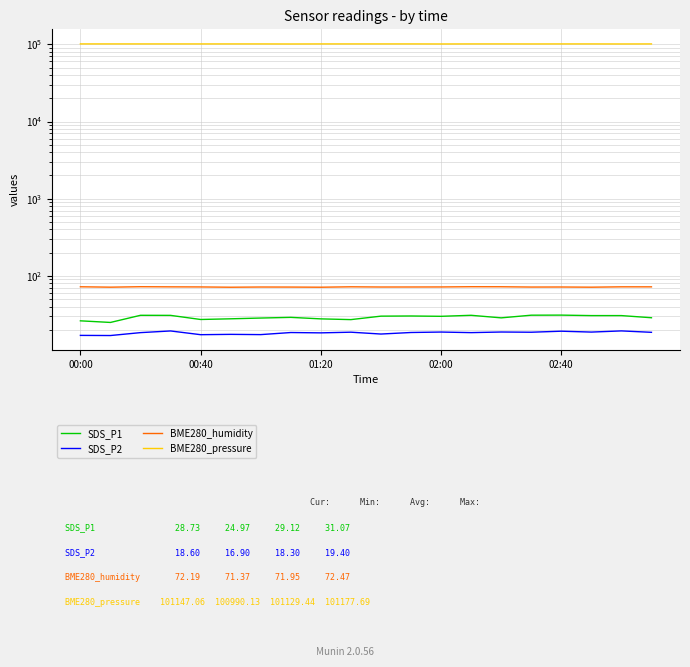

What is the sum of all BME280_pressure values?

2022588.8